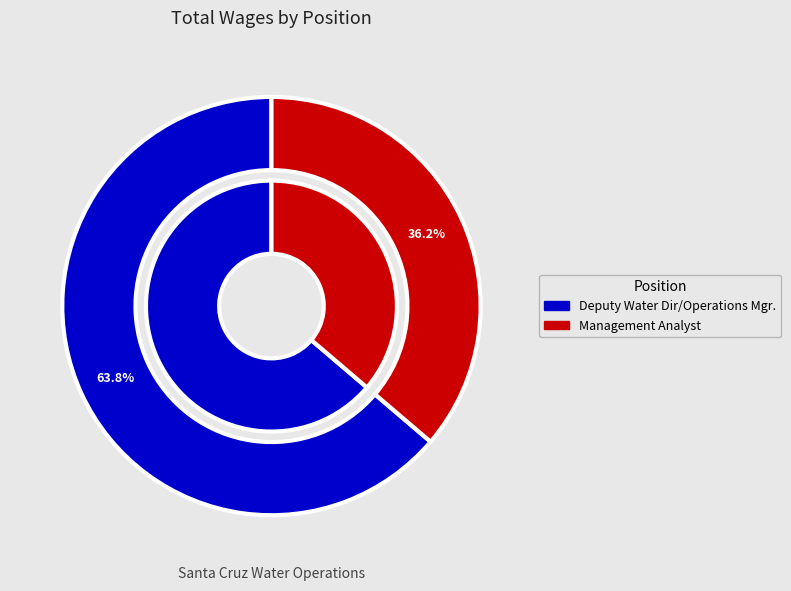

Count the number of slices in the pie.

2